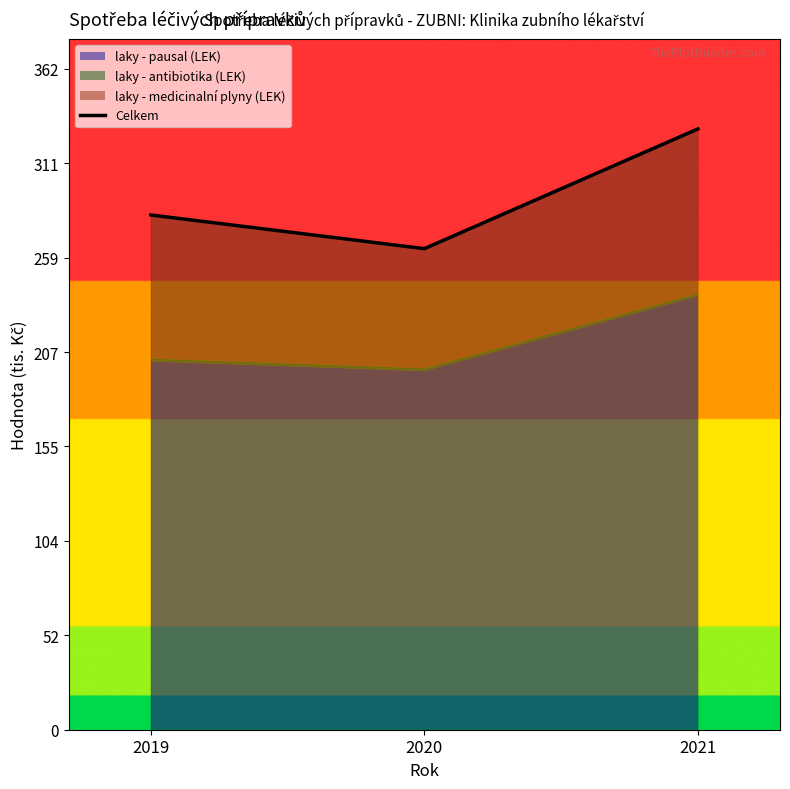

What is the change in value from 2019 to 2020?

-18.4